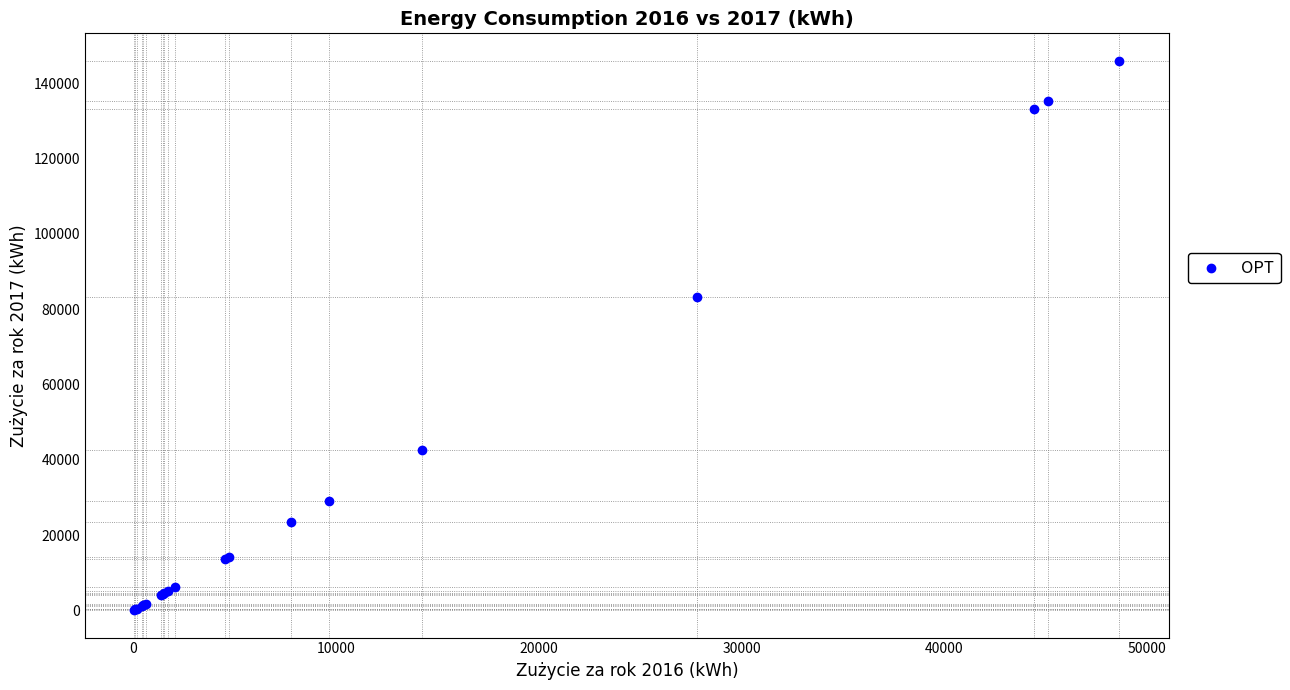

What Y value in the scatter plot is closest to 73005?

83340